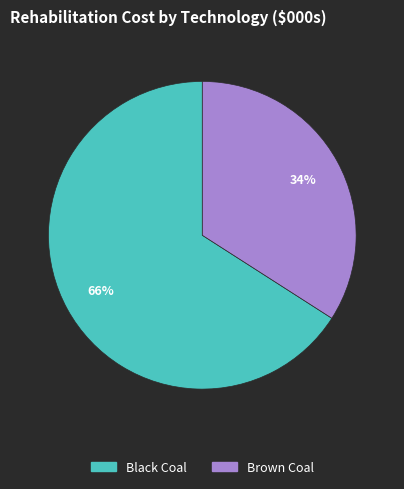

Does any single category account for the majority?

Yes